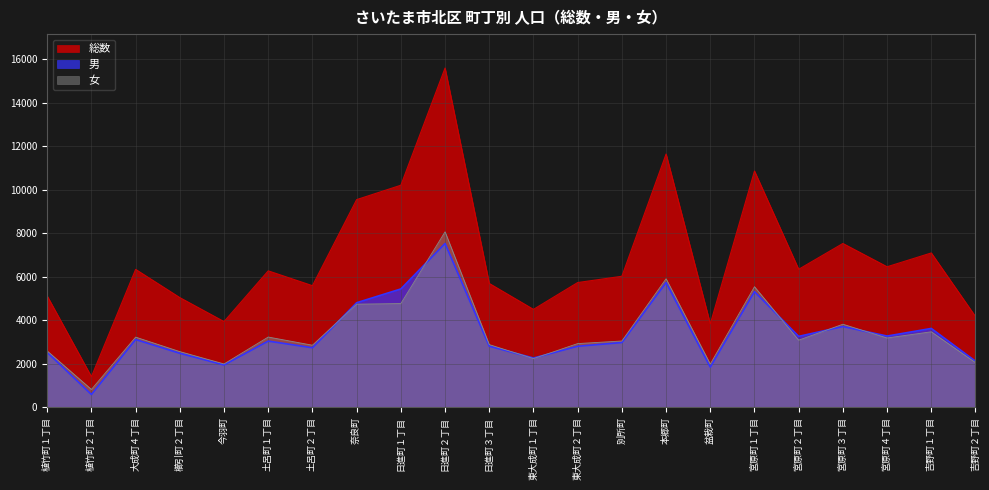

What is the minimum value shown in the chart?

588